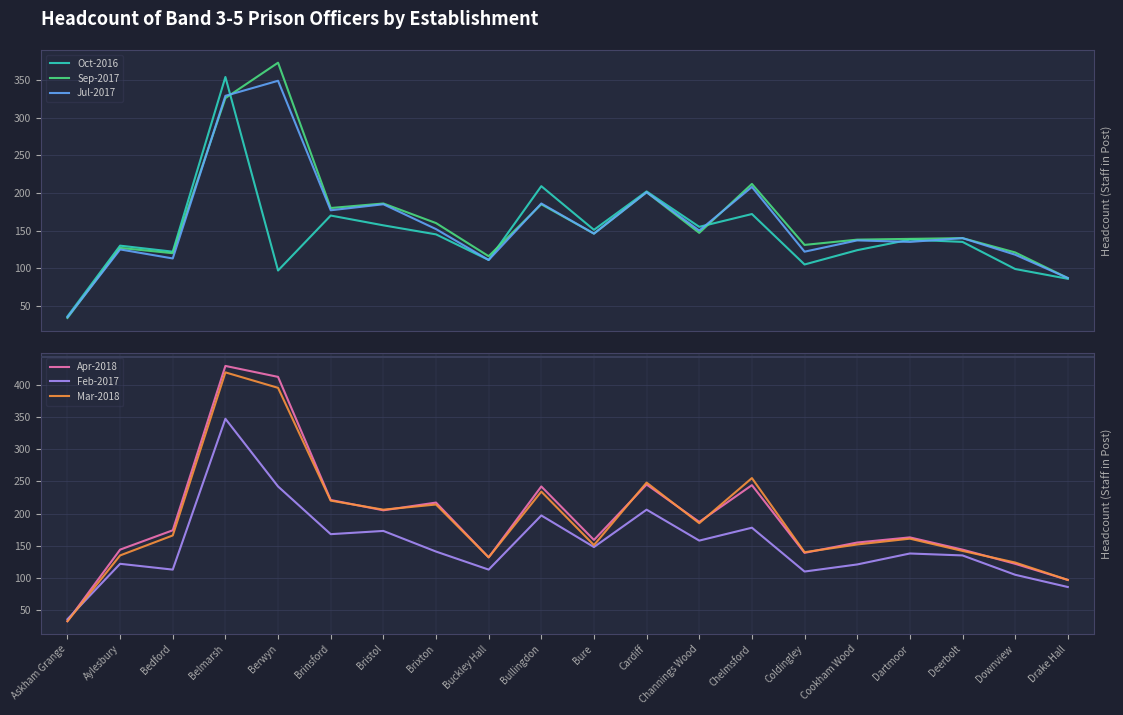

At which label does Mar-2018 first exceed 166?

Belmarsh